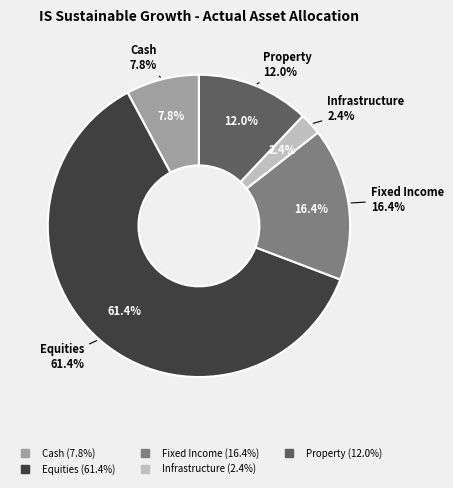

Does Property account for over 50% of the chart?

No